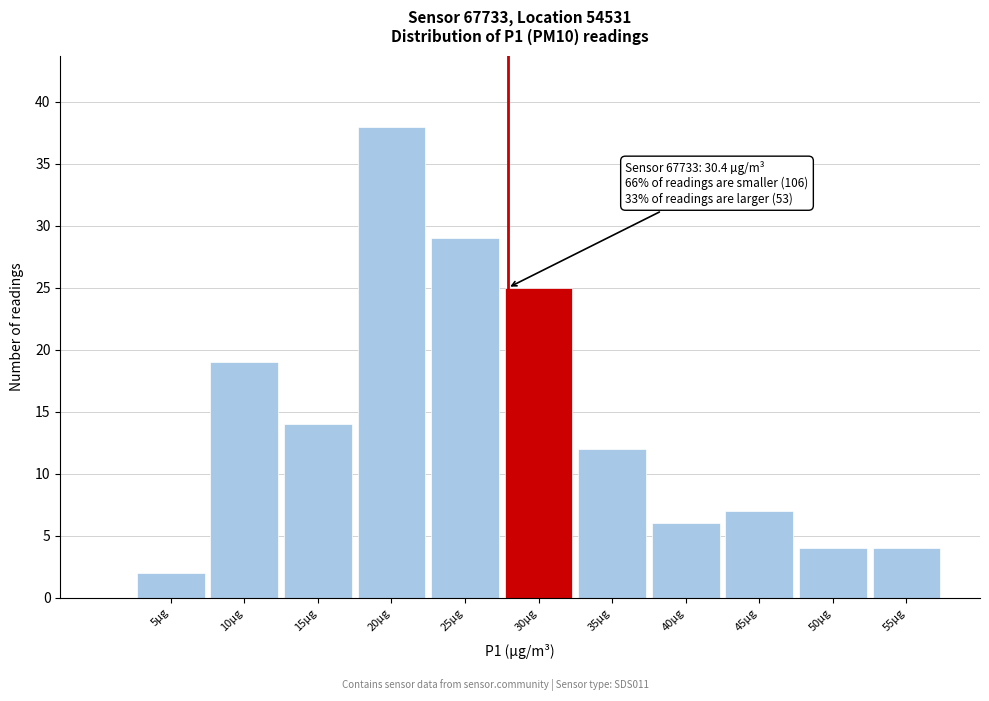

Reading left to right, what are all the values shown in this chart?

2	19	14	38	29	25	12	6	7	4	4